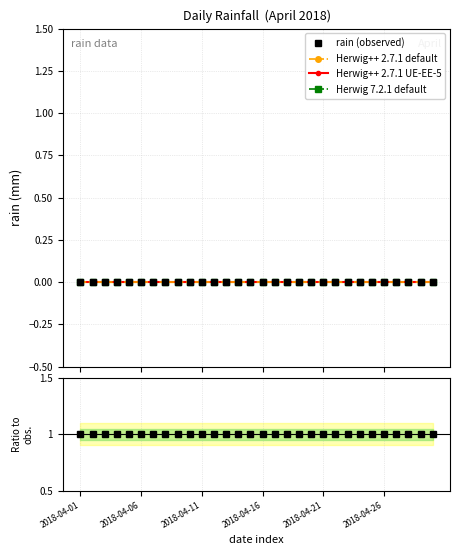

True or false: Herwig++ 2.7.1 UE-EE-5 has more than 0 interior local peaks.

False